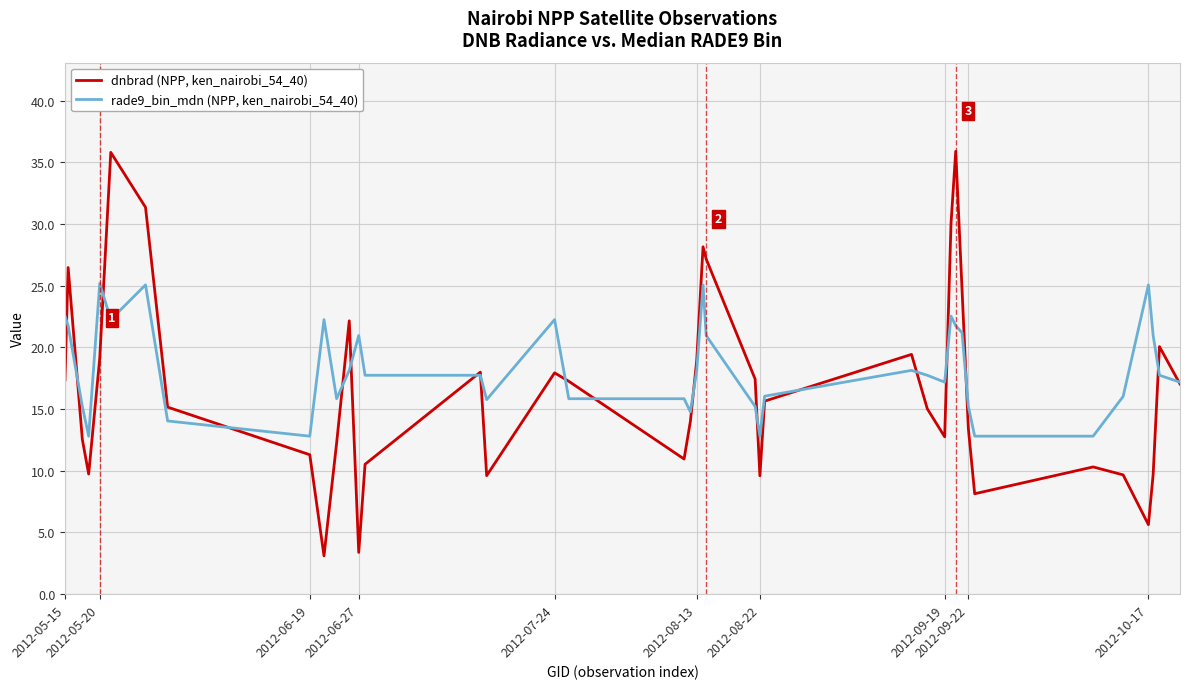

What is the difference between the maximum and minimum values in the rade9_bin_mdn (NPP, ken_nairobi_54_40) series?

12.4